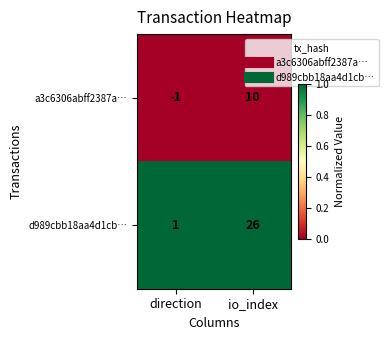

Between direction and io_index, which series saw the biggest shift?

d989cbb18aa4d1cb…